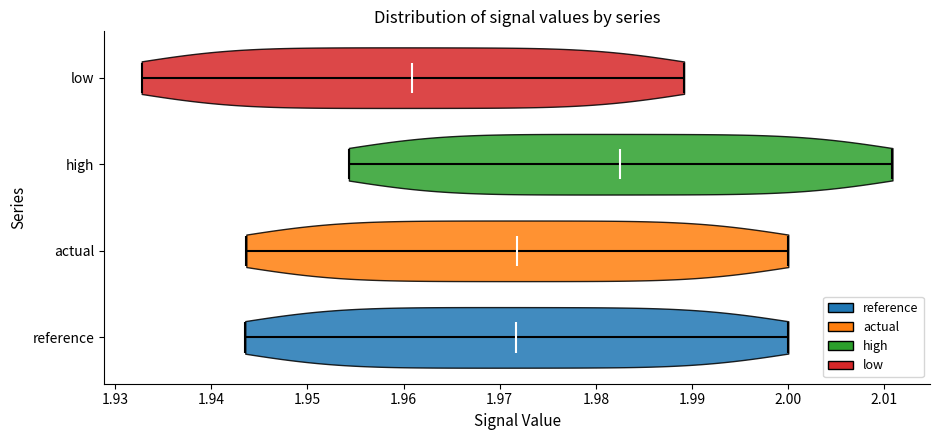

Reading bottom to top, read every violin against the x-axis: where its median line is, and the lowest and highest points it reaches. The values are not printed on the chart, so give them approximately, as read against the axis.

reference: median line 1.972, lowest point 1.944, highest point 2.000
actual: median line 1.972, lowest point 1.944, highest point 2.000
high: median line 1.982, lowest point 1.954, highest point 2.011
low: median line 1.961, lowest point 1.933, highest point 1.989